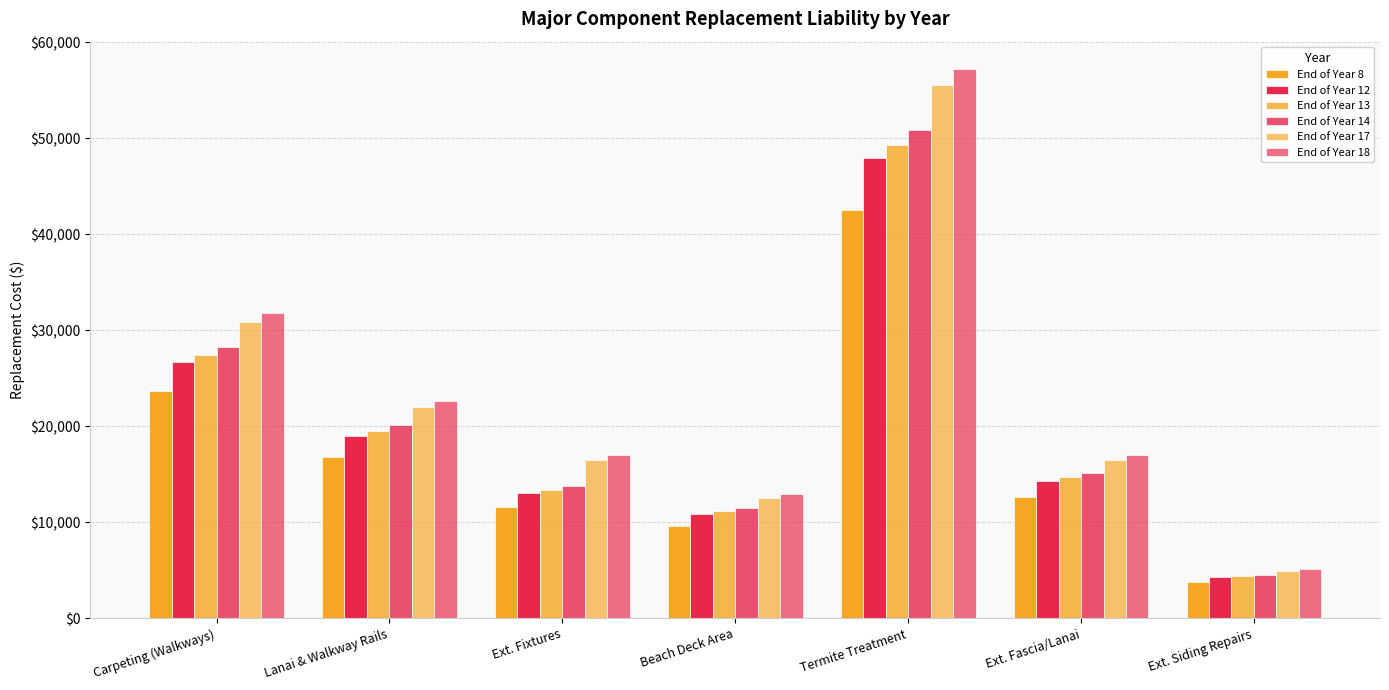

What is the sum of the End of Year 12 values at Ext. Fascia/Lanai and Termite Treatment?

62163.2